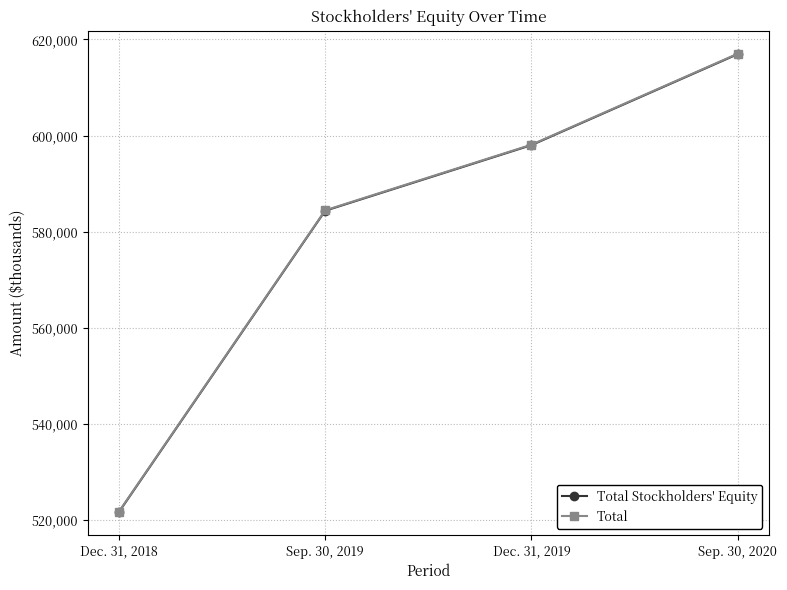

Rank the categories by Total Stockholders' Equity value from lowest to highest.

Dec. 31, 2018, Sep. 30, 2019, Dec. 31, 2019, Sep. 30, 2020